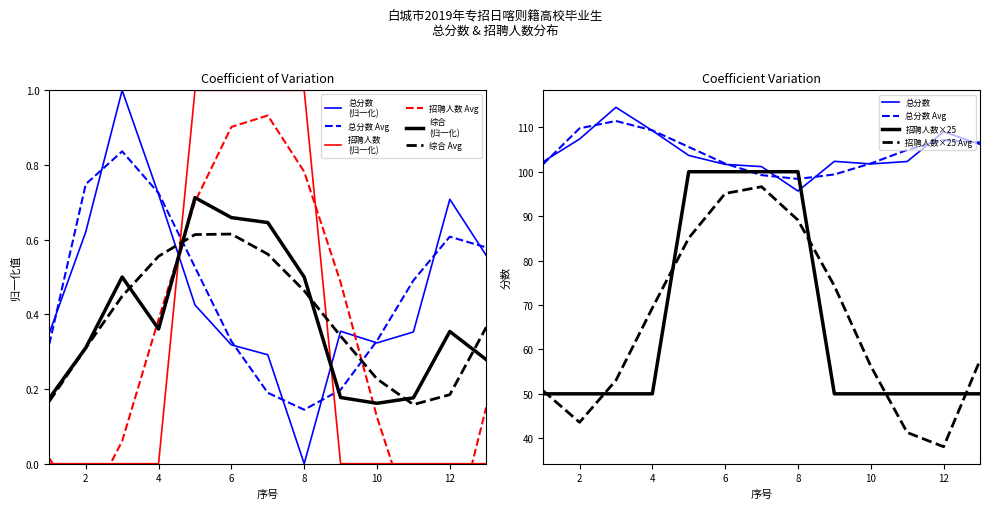

Which category has the lowest value in the 总分数 series?

8